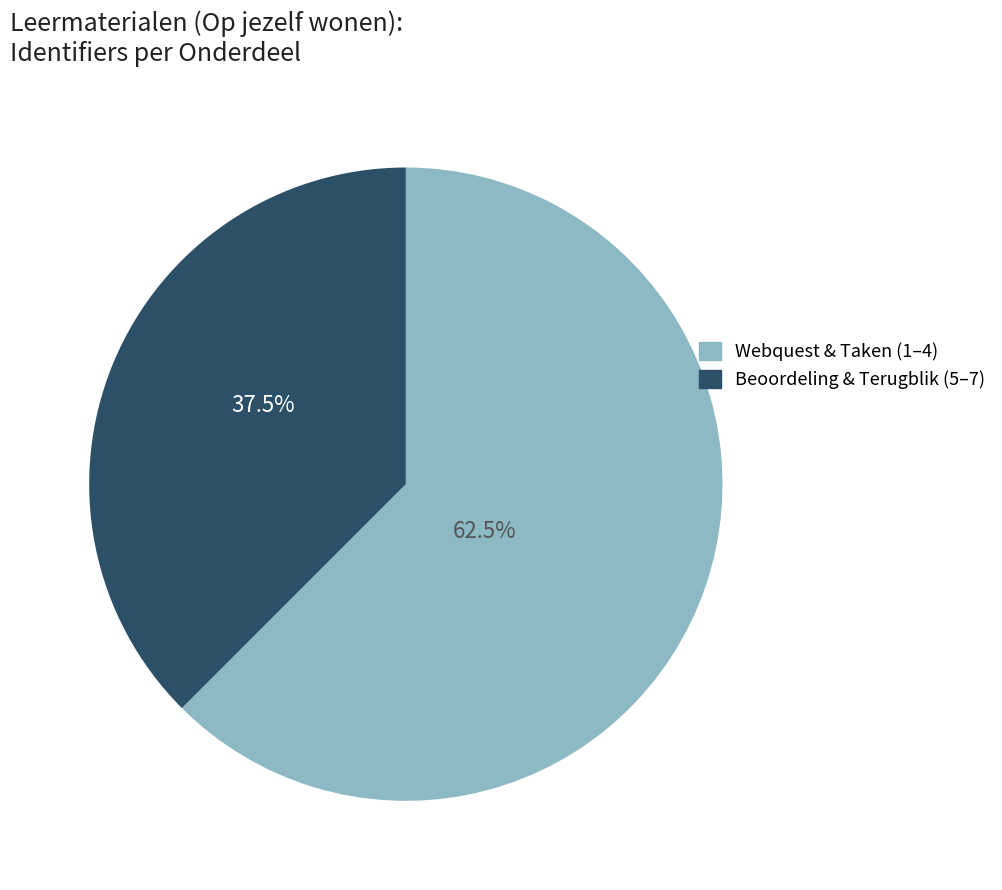

Rank the categories by value from lowest to highest.

Beoordeling & Terugblik (5–7), Webquest & Taken (1–4)